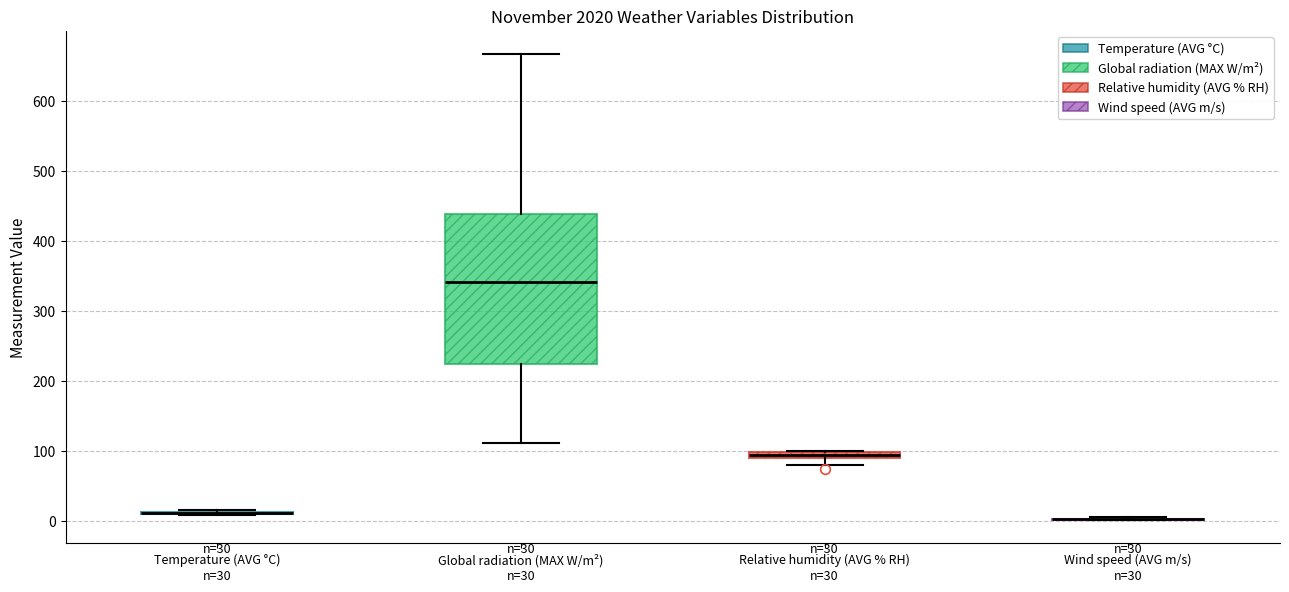

Comparing the boxes themselves (not the whiskers), which one is the tallest?

Global radiation (MAX W/m²)